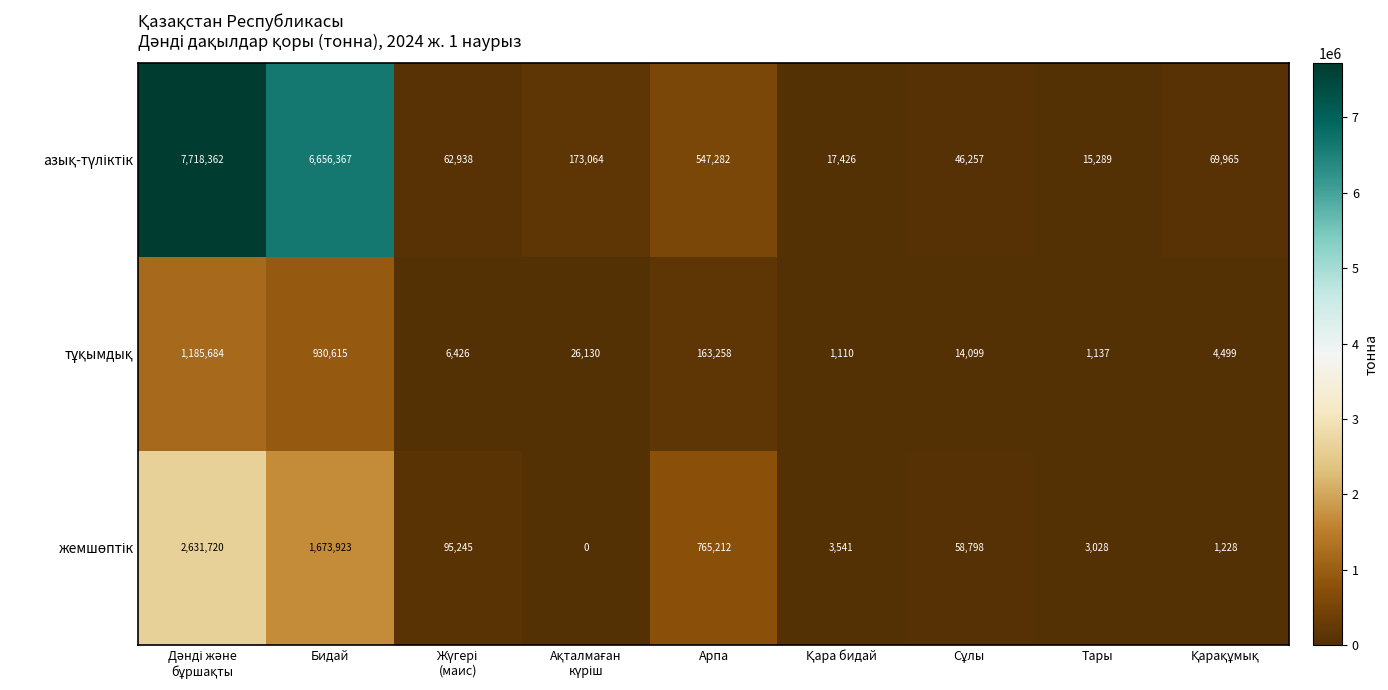

What is the maximum value shown in the chart?

7718362